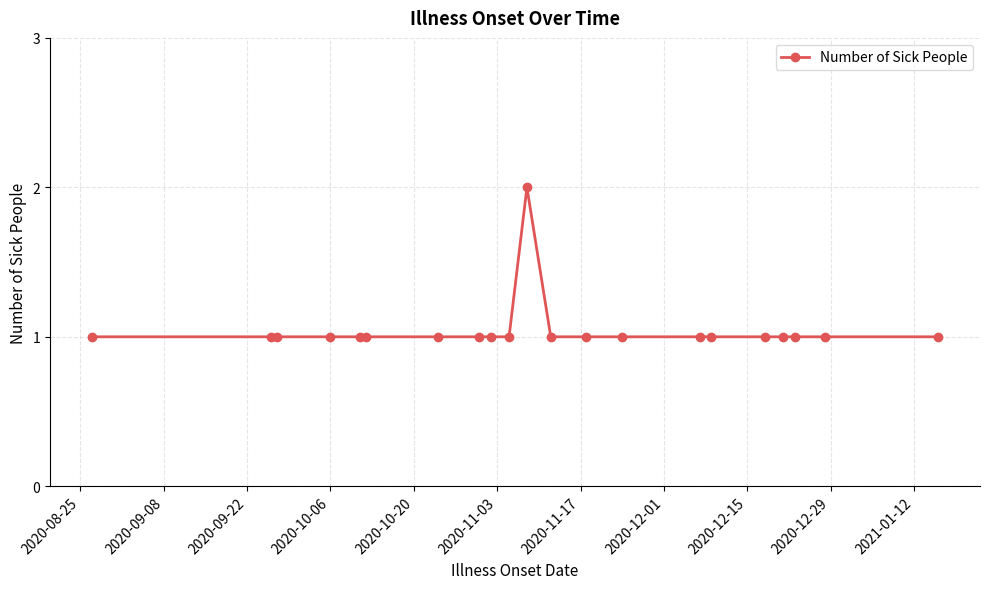

Reading right to left, extract all data points from this chart.

1	1	1	1	1	1	1	1	1	1	2	1	1	1	1	1	1	1	1	1	1